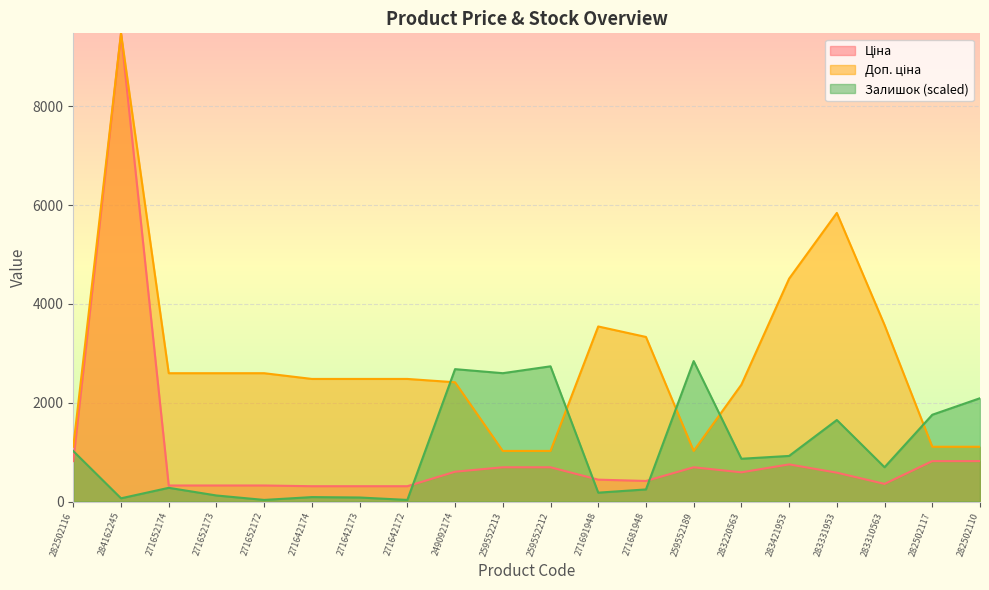

Is the value of Залишок at 284162245 greater than the value of Ціна at 259552212?

No